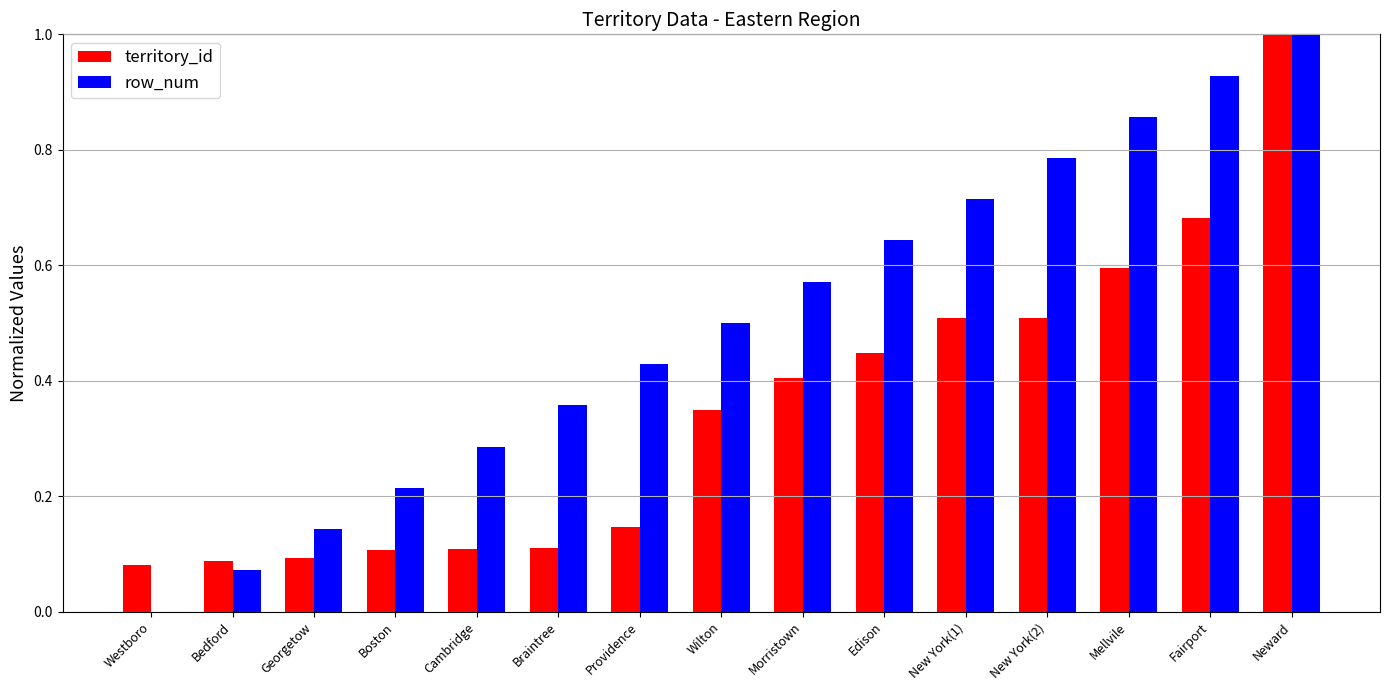

How many groups of bars are there?

15